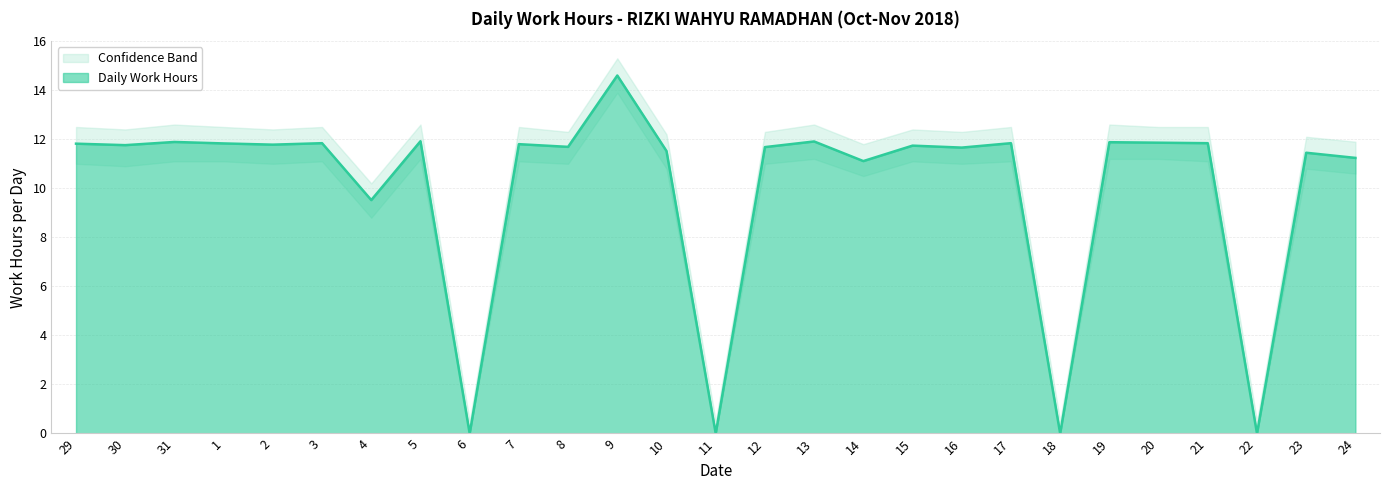

Is it true that Daily Work Hours equals 3.5 at 4?

False